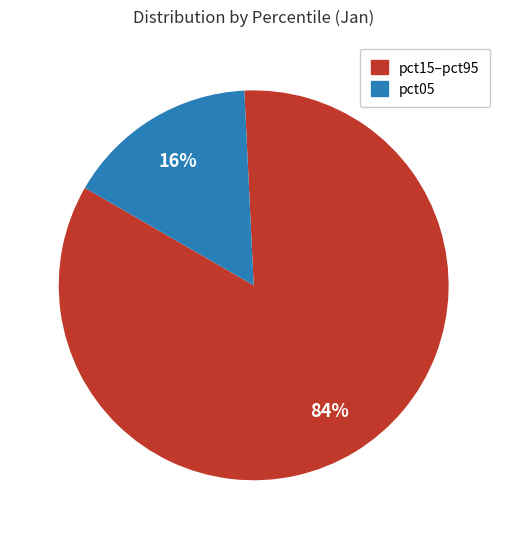

Is there any slice that represents more than half of the pie?

Yes